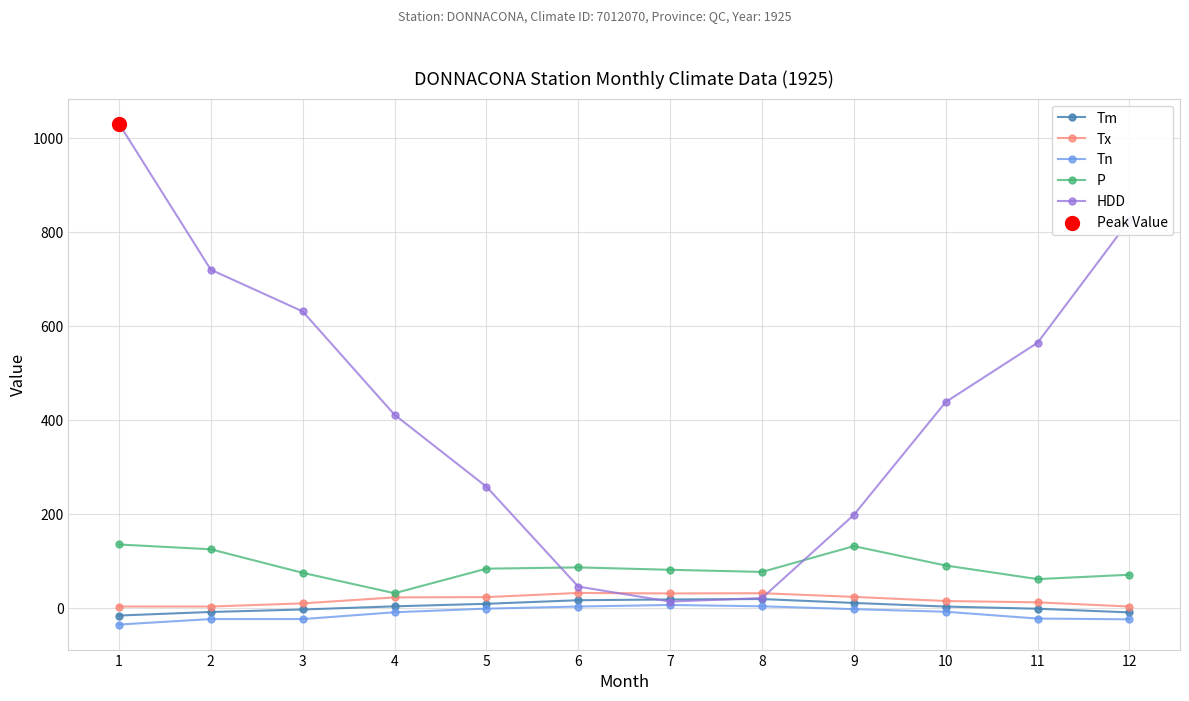

Which series has the largest total across all categories?

HDD